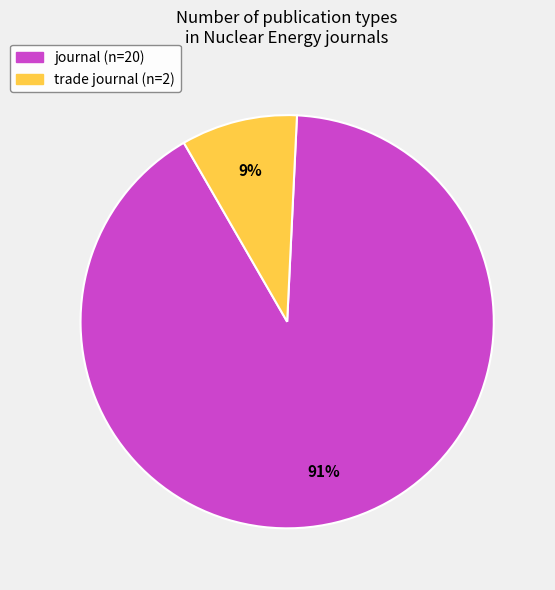

True or false: trade journal accounts for 9% of the total.

True